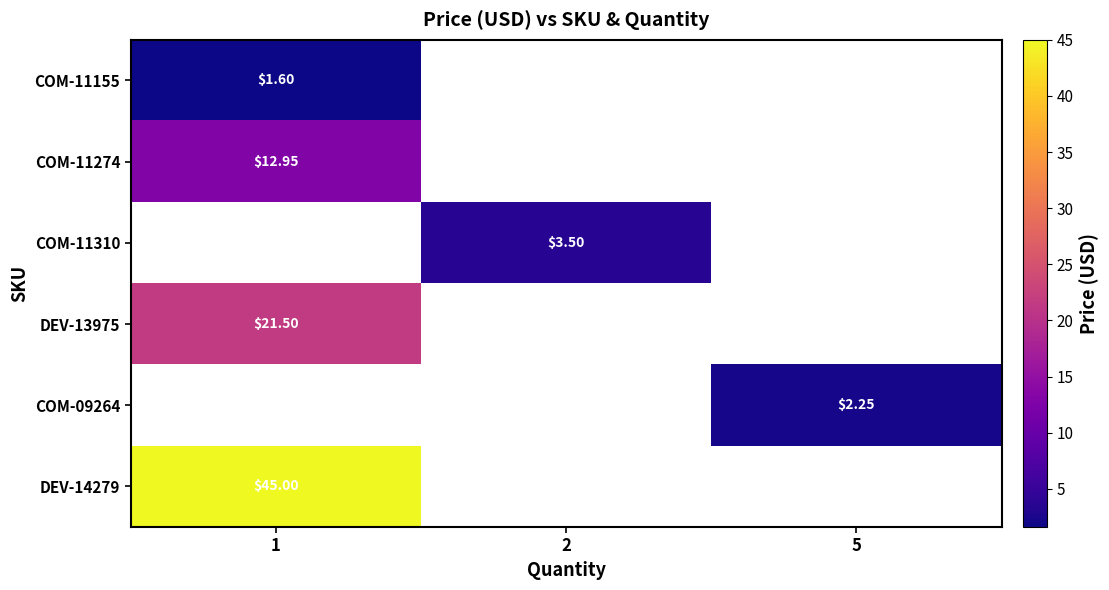

Where is row_5 nearest to the value 45?

1